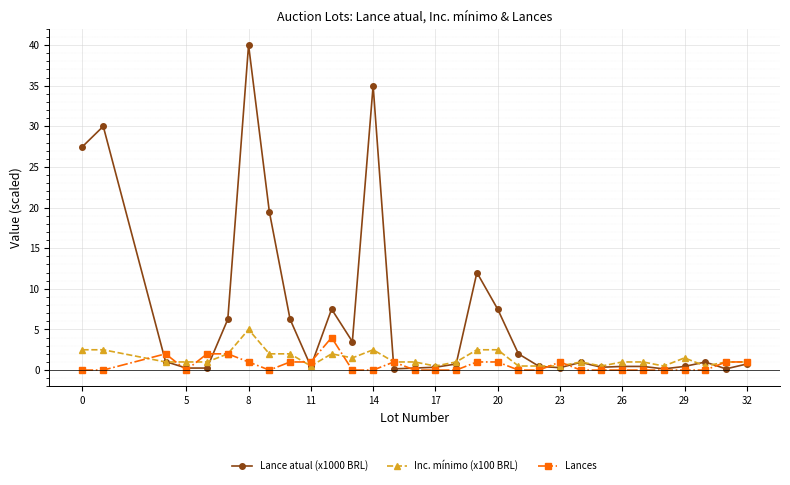

What is the highest value of the Inc. mínimo (x100 BRL) series?

5.0